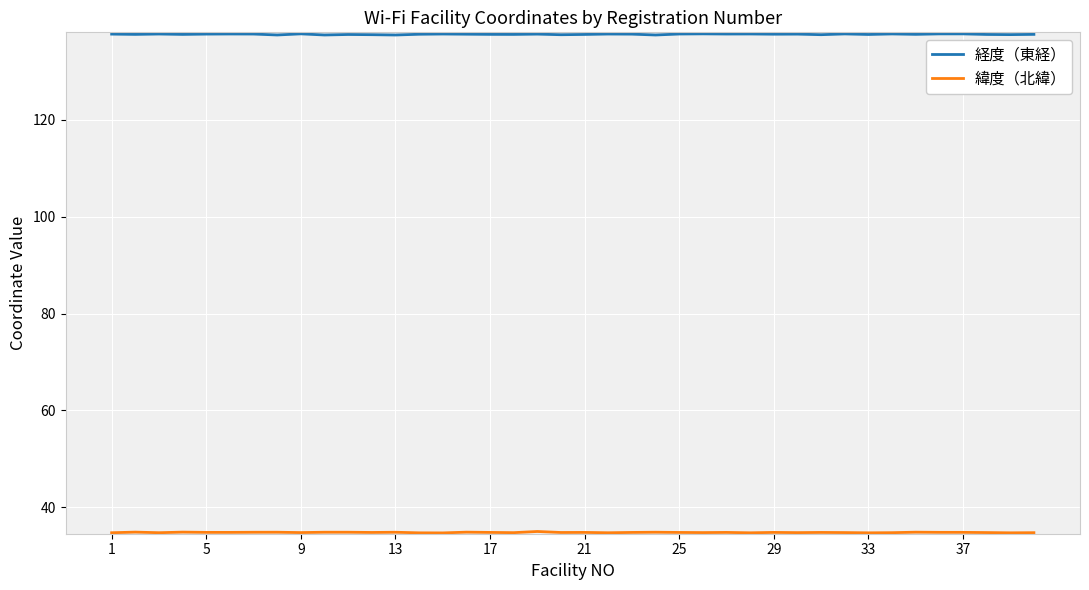

What is the smallest value displayed?

34.7